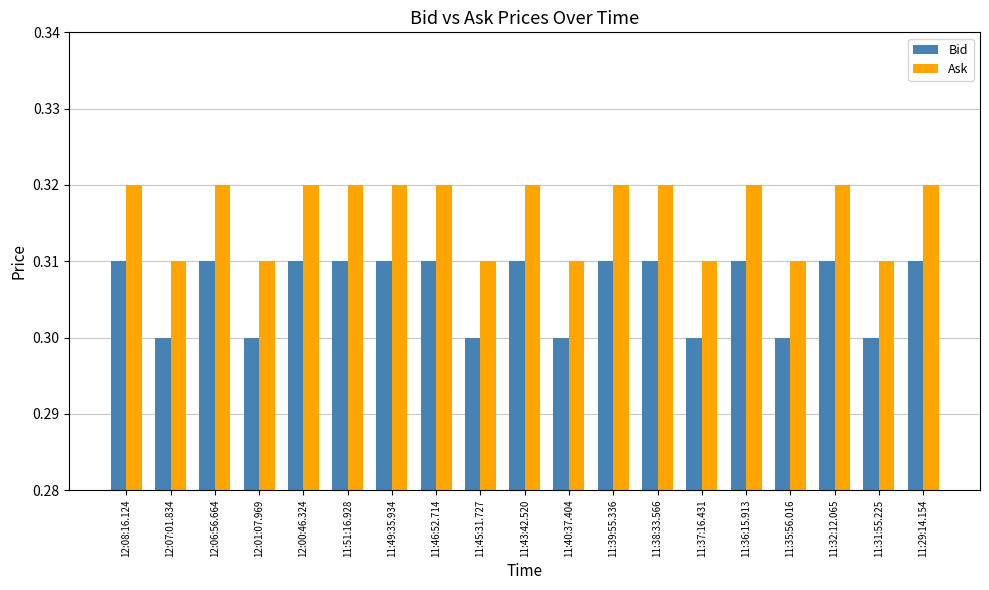

What is the sum of the Ask values at 11:38:33.566 and 11:37:16.431?

0.6